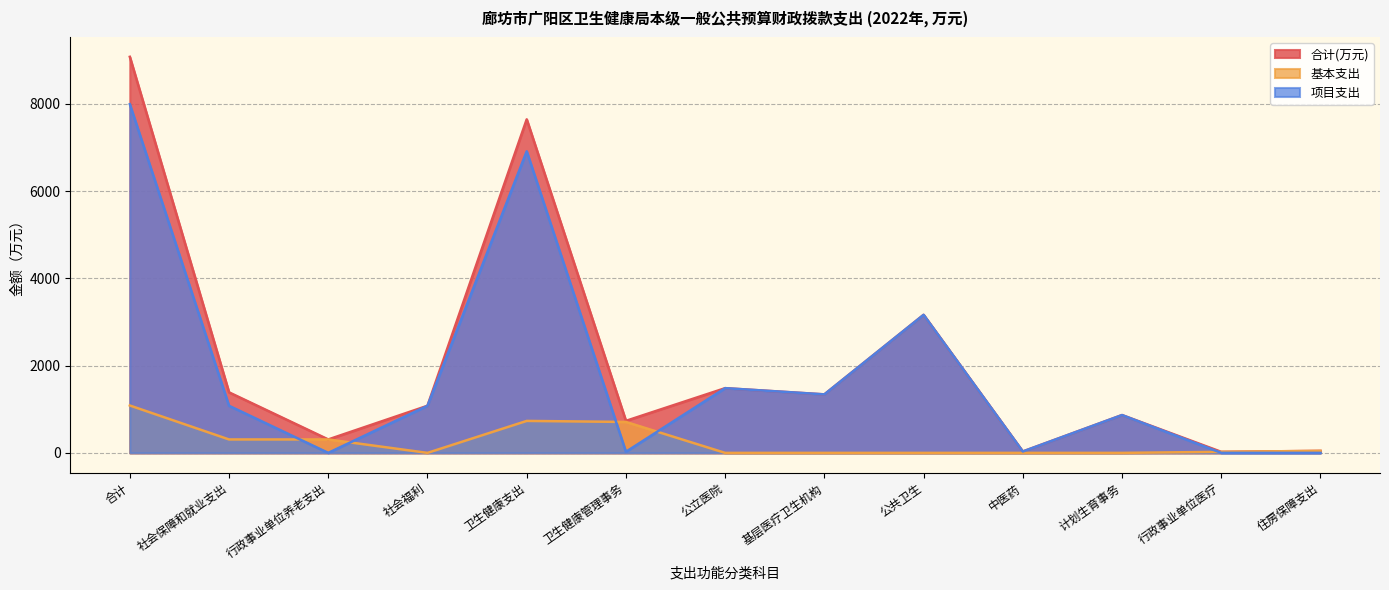

Reading left to right, what are all the values shown in this chart?

合计(万元): 合计=9081.9	社会保障和就业支出=1387.9	行政事业单位养老支出=307.9	社会福利=1080.0	卫生健康支出=7648.1	卫生健康管理事务=734.3	公立医院=1484.0	基层医疗卫生机构=1341.5	公共卫生=3165.6	中医药=32.0	计划生育事务=867.3	行政事业单位医疗=23.6	住房保障支出=45.9
基本支出: 合计=1086.6	社会保障和就业支出=307.9	行政事业单位养老支出=307.9	社会福利=0.0	卫生健康支出=732.9	卫生健康管理事务=709.3	公立医院=0.0	基层医疗卫生机构=0.0	公共卫生=0.0	中医药=0.0	计划生育事务=0.0	行政事业单位医疗=23.6	住房保障支出=45.9
项目支出: 合计=7995.3	社会保障和就业支出=1080.0	行政事业单位养老支出=0.0	社会福利=1080.0	卫生健康支出=6915.3	卫生健康管理事务=25.0	公立医院=1484.0	基层医疗卫生机构=1341.5	公共卫生=3165.6	中医药=32.0	计划生育事务=867.3	行政事业单位医疗=0.0	住房保障支出=0.0